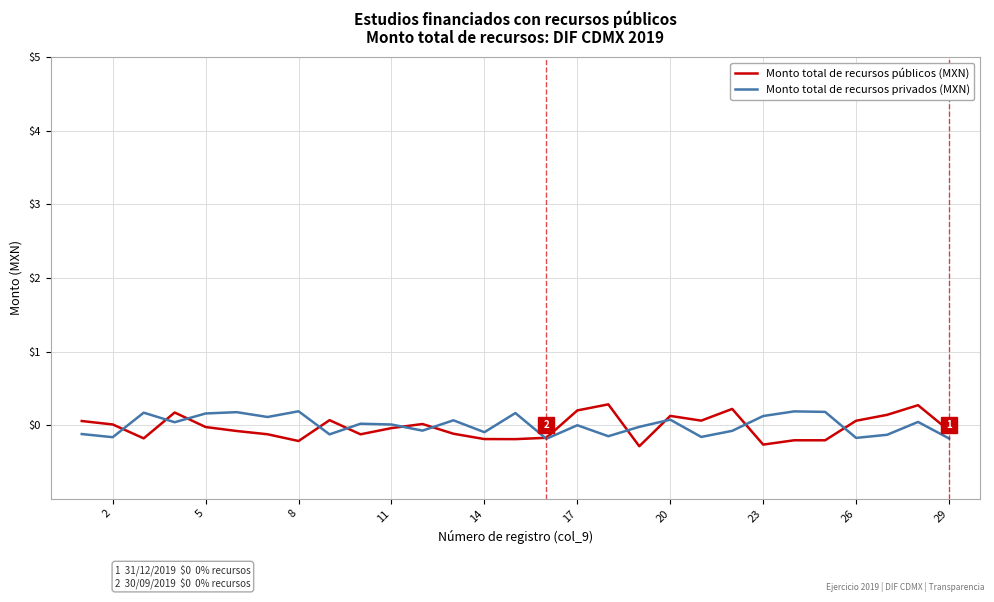

Is this an area chart (filled region under the line)?

No